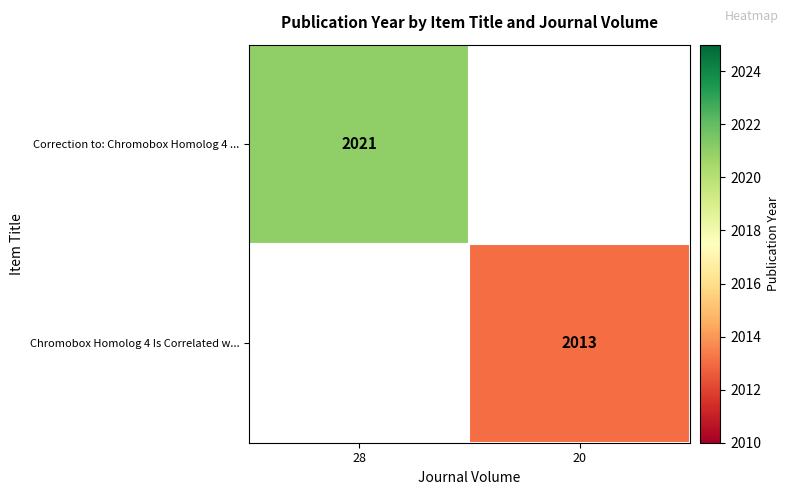

Is it true that Correction to: Chromobox Homolog 4 ... equals 2021 at 28?

True